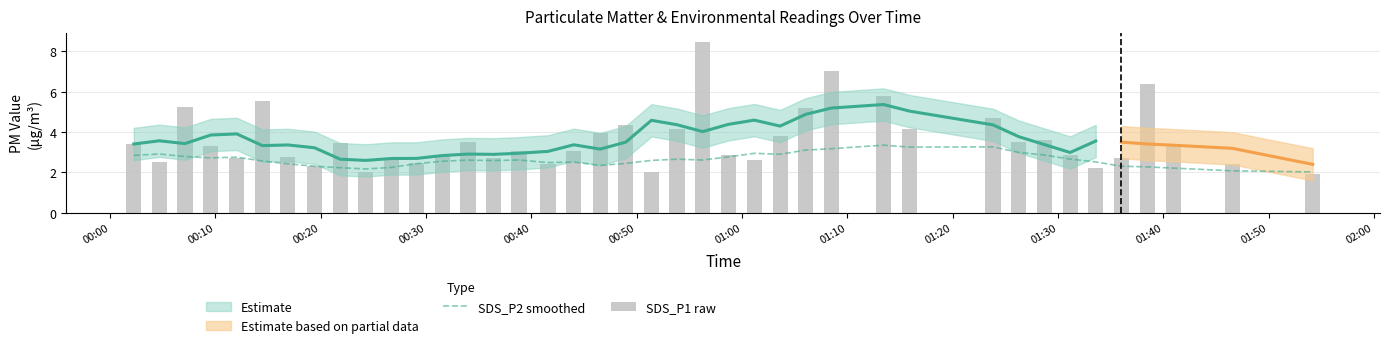

How many groups of bars are there?

40